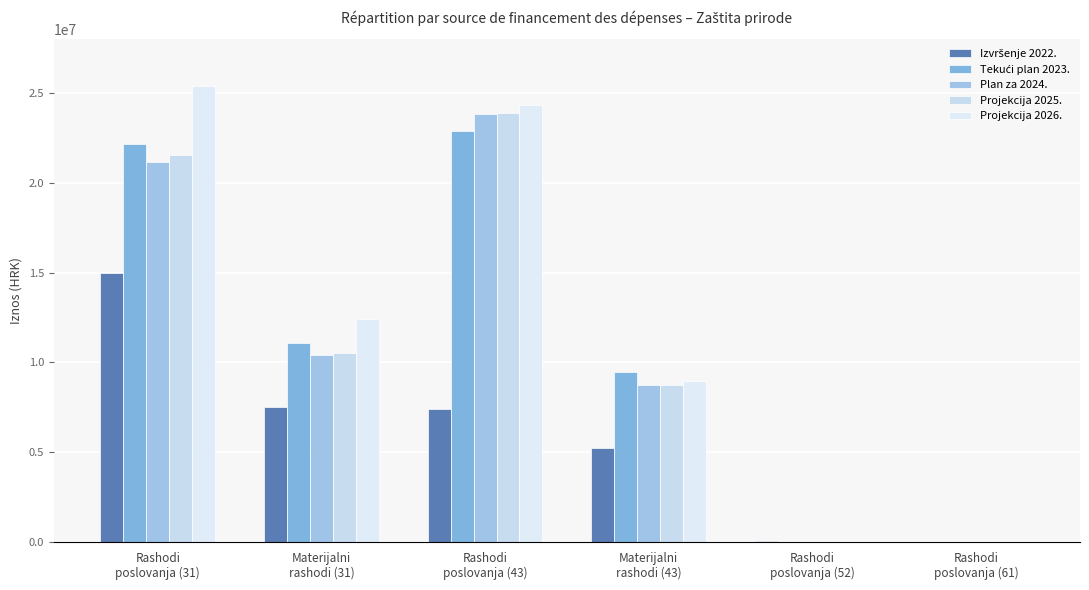

How many groups of bars are there?

6